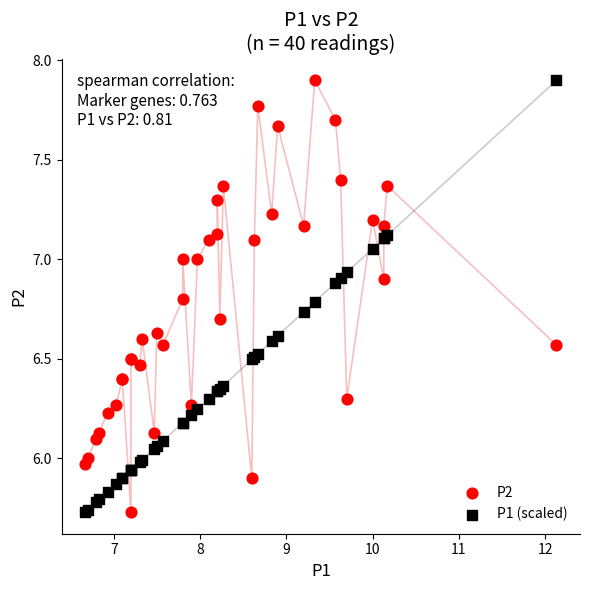

What is the X range (max minus min) for the scatter plot?

5.5